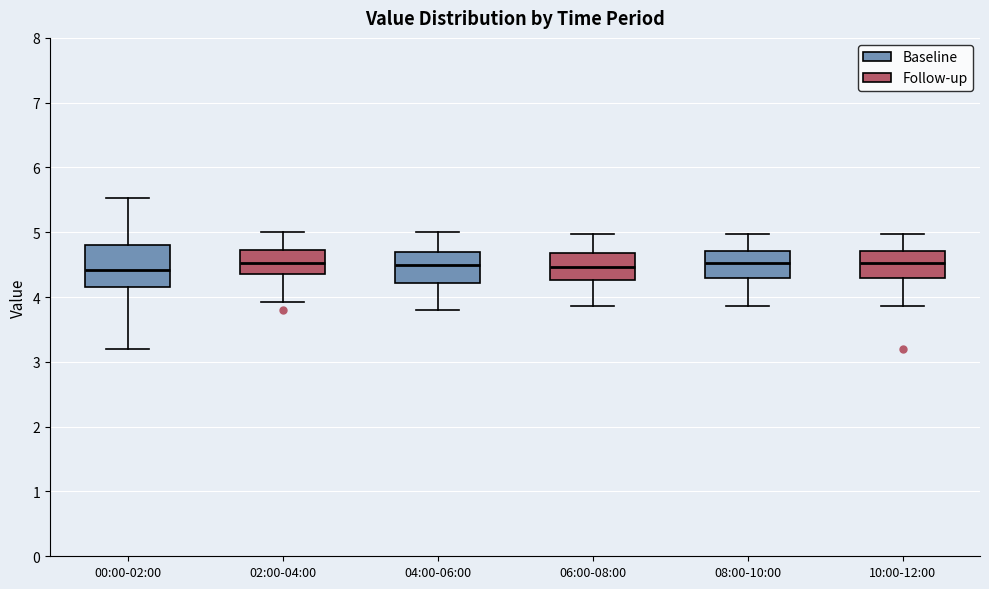

Reading left to right, transcribe this box plot: for each box, give where its median line is, the range the box spans, and where its two whiskers end, as read against the y-axis. The values are not printed on the chart, so give them approximately, as read against the axis.

00:00-02:00: median 4.4, box 4.2 to 4.8, whiskers 3.2 to 5.5
02:00-04:00: median 4.5, box 4.4 to 4.7, whiskers 3.9 to 5.0
04:00-06:00: median 4.5, box 4.2 to 4.7, whiskers 3.8 to 5.0
06:00-08:00: median 4.5, box 4.3 to 4.7, whiskers 3.9 to 5.0
08:00-10:00: median 4.5, box 4.3 to 4.7, whiskers 3.9 to 5.0
10:00-12:00: median 4.5, box 4.3 to 4.7, whiskers 3.9 to 5.0